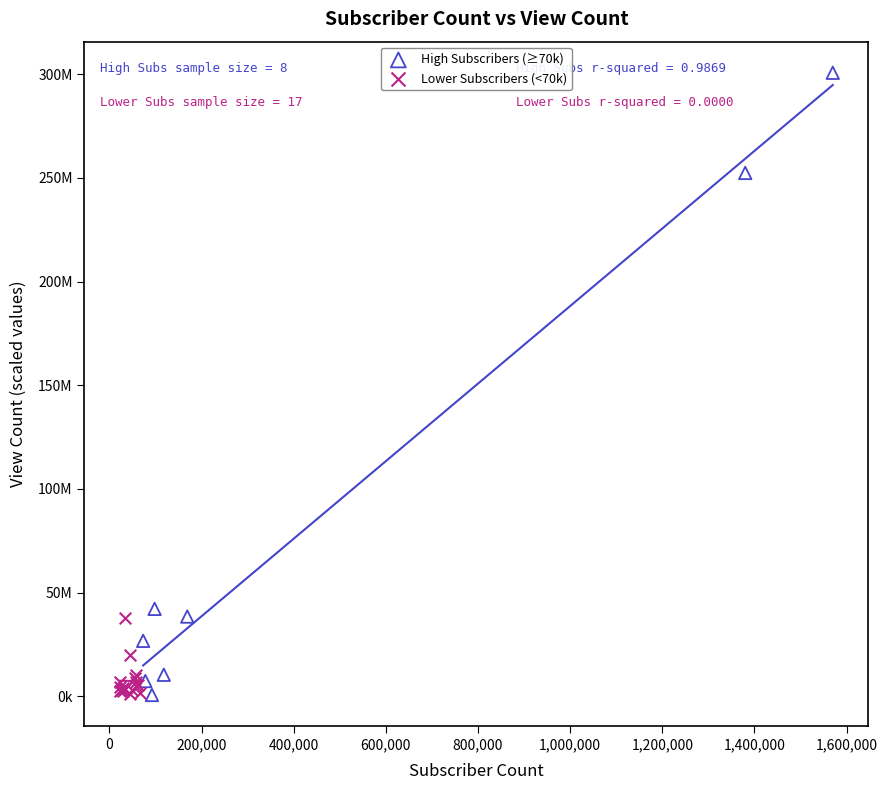

Which series reaches the maximum Y coordinate?

High Subscribers (≥70k)